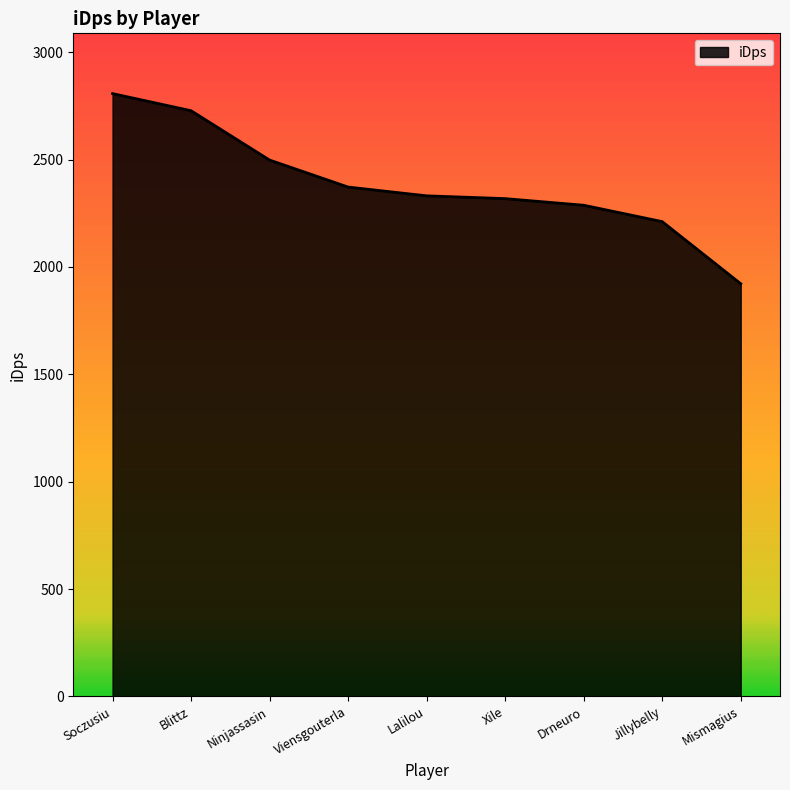

What is the difference between the second highest and minimum values?

805.7